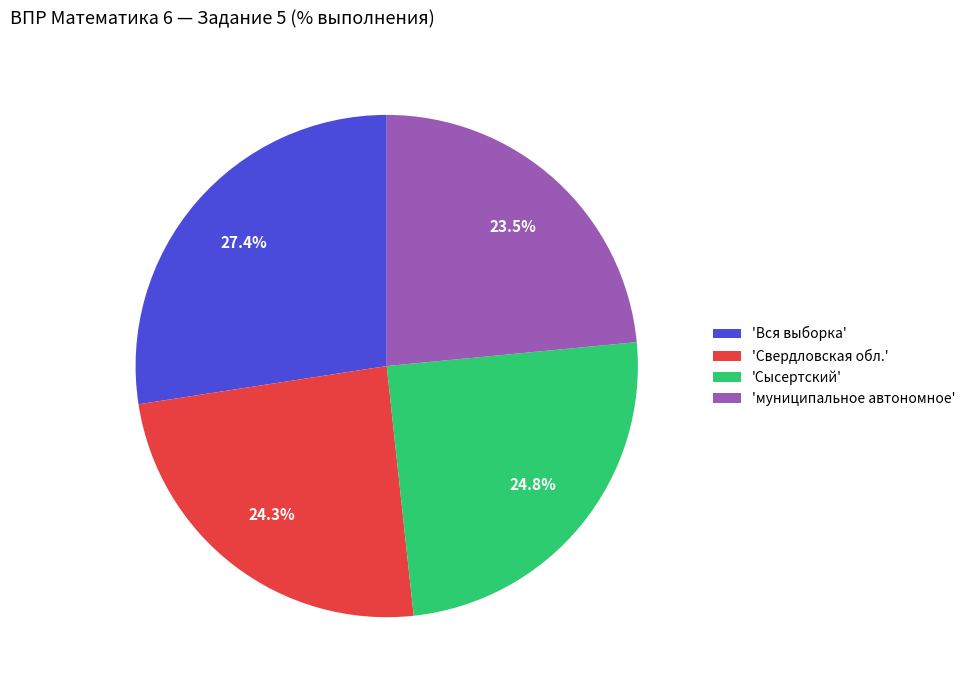

What percentage is NOT represented by 'муниципальное автономное'?

76.5%